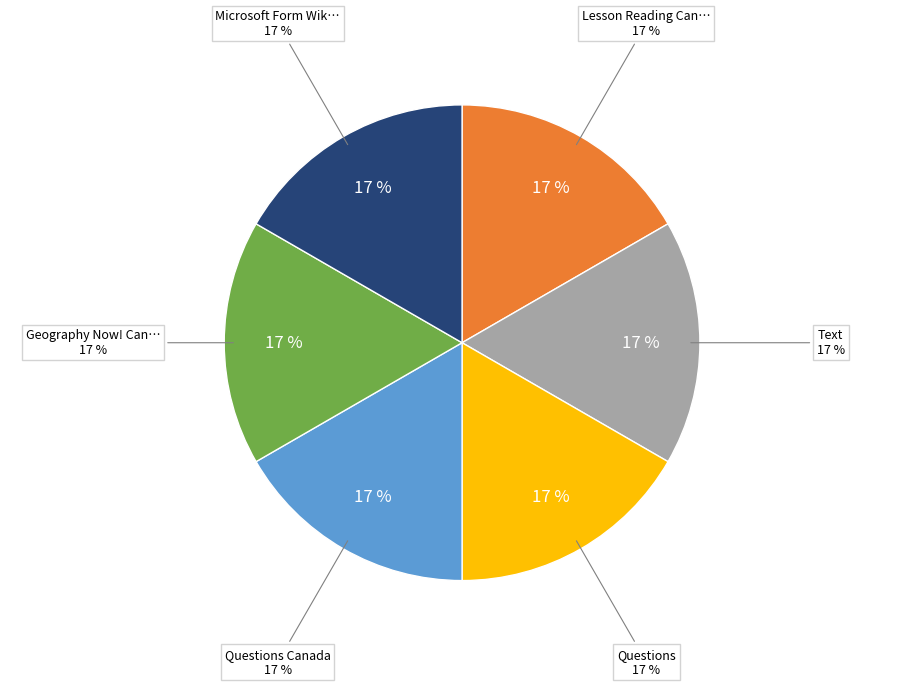

The Questions slice represents 26% of the pie. True or false?

False